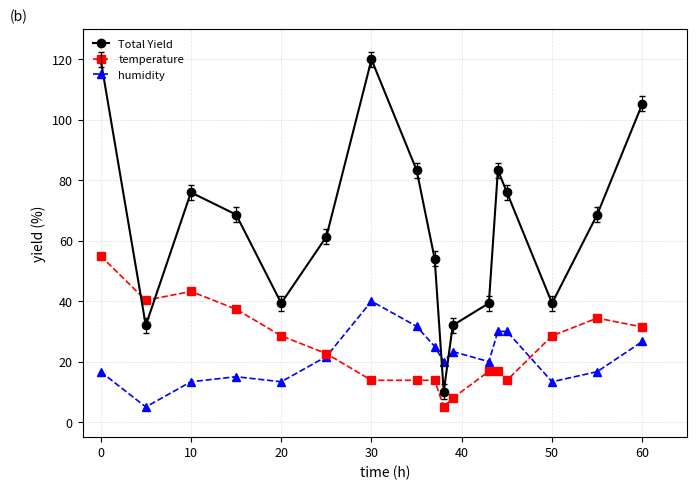

What is the value of the temperature point at the 15th from the left?

28.5